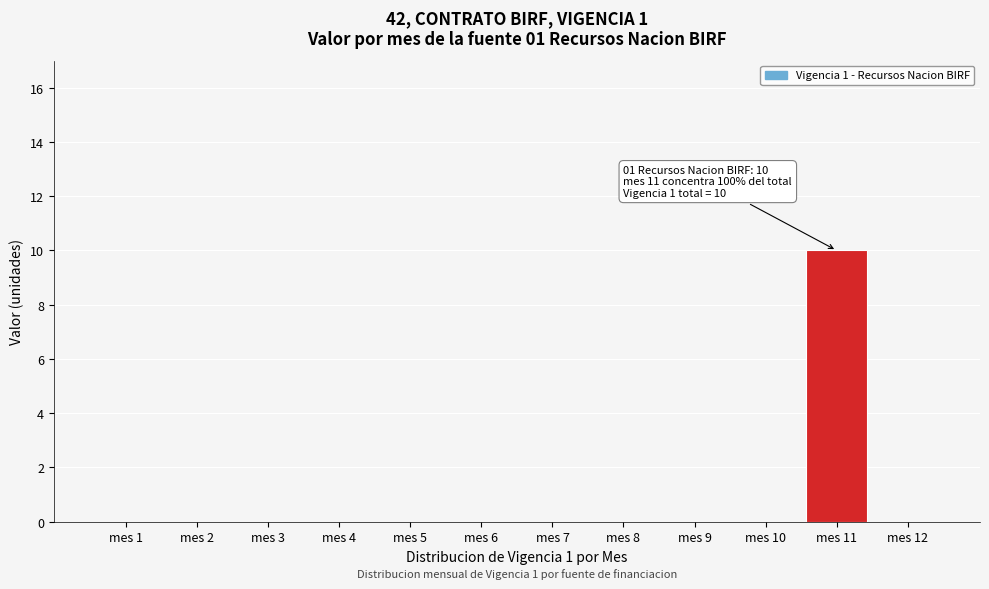

Reading left to right, transcribe all the data shown in this chart.

mes 1=0	mes 2=0	mes 3=0	mes 4=0	mes 5=0	mes 6=0	mes 7=0	mes 8=0	mes 9=0	mes 10=0	mes 11=10	mes 12=0